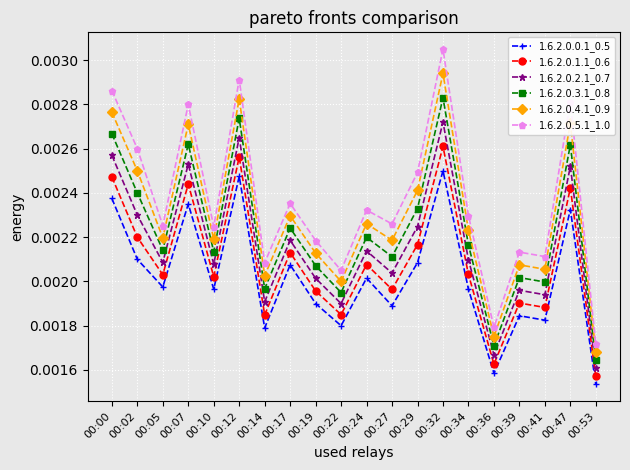

At how many categories does at least one series exceed 0?

20